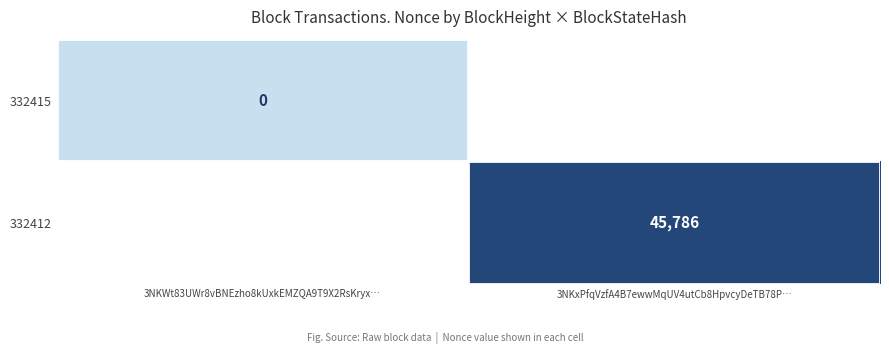

Is the value of 332412 at 3NKxPfqVzfA4B7ewwMqUV4utCb8HpvcyDeTB78P… greater than the value of 332415 at 3NKWt83UWr8vBNEzho8kUxkEMZQA9T9X2RsKryx…?

Yes